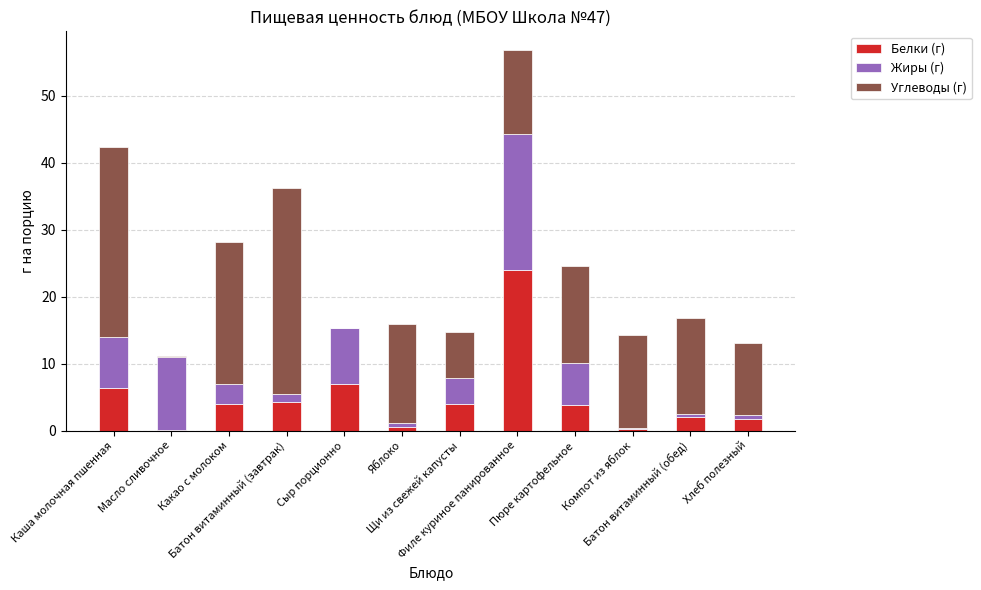

What is the highest value of the Белки (г) series?

24.0